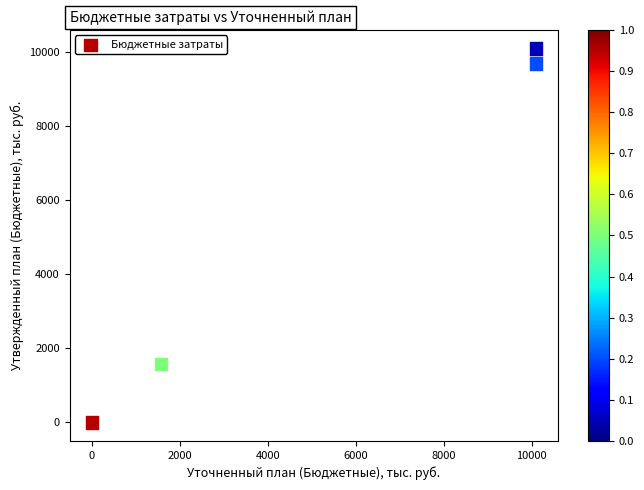

What is the average X value?

5436.1